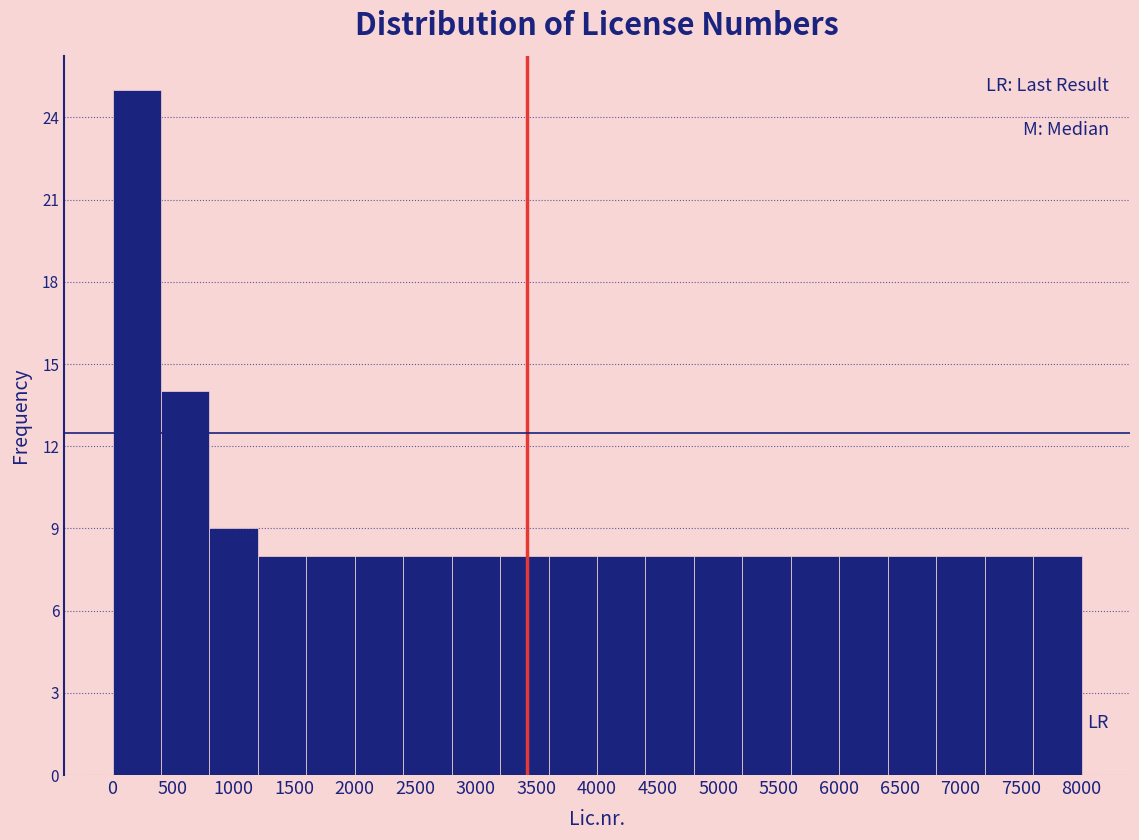

Over which range of the x-axis is the bar tallest?

0 to 400